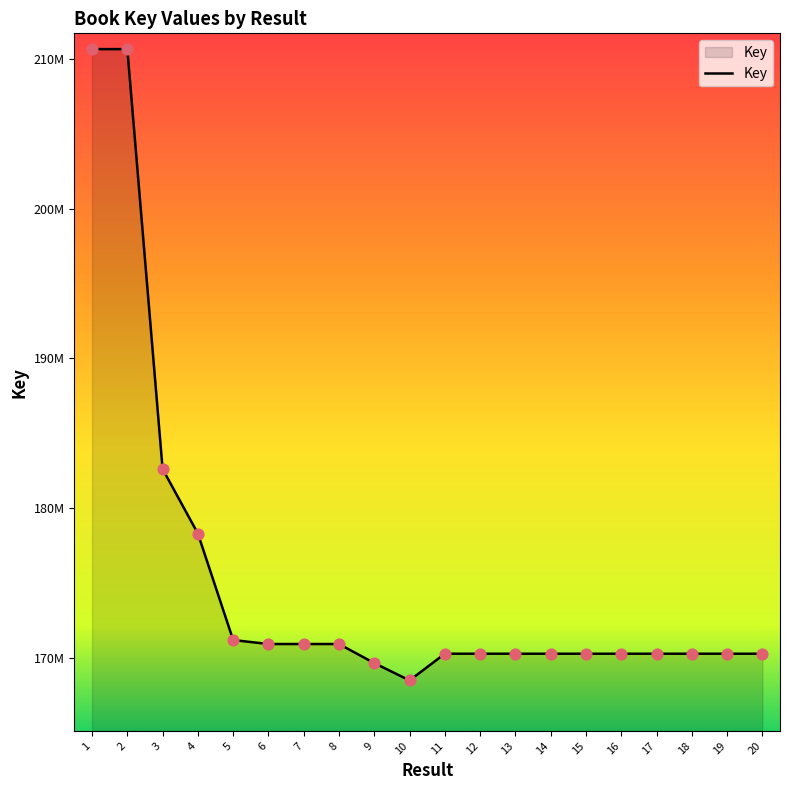

What is the ratio of the value at 17 to the value at 7?

1.0